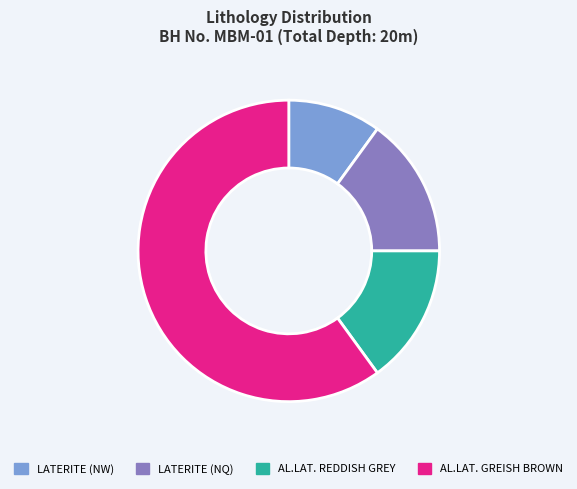

How many segments does this pie chart have?

4